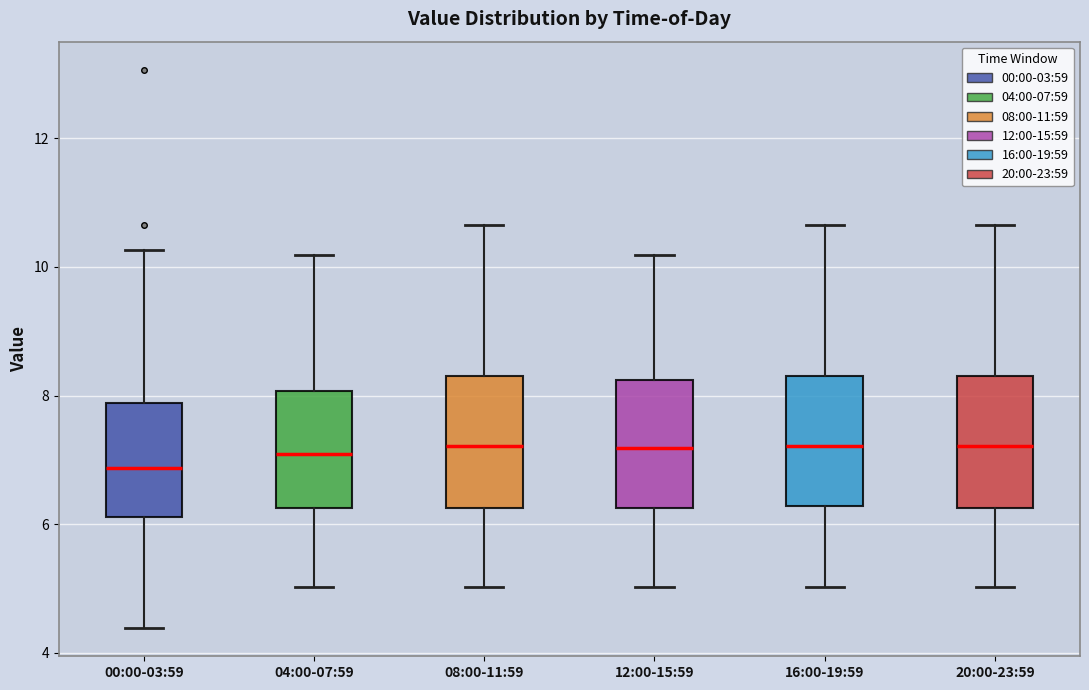

Which box's median line is the lowest?

00:00-03:59